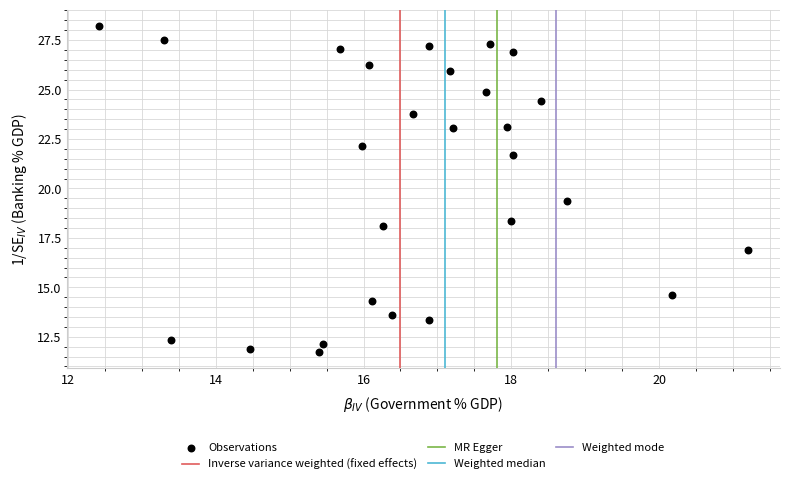

What Y value in the scatter plot is closest to 19?

19.3